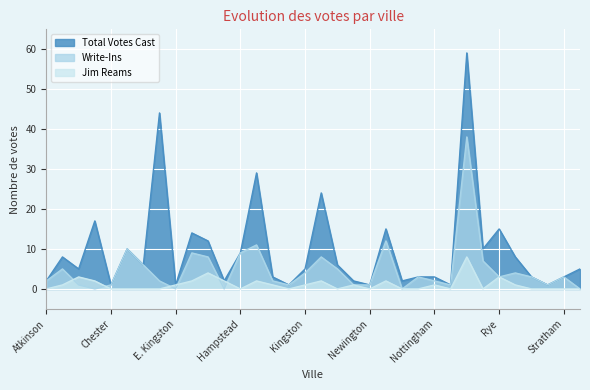

Rank the categories by Total Votes Cast value from lowest to highest.

Chester, E. Kingston, Kensington, Newington, Plaistow, S. Hampton, Atkinson, Fremont, Newfields, N. Hampton, Hampton Falls, Northwood, Nottingham, Seabrook, Stratham, Brentwood, Kingston, Windham, Deerfield, New Castle, Auburn, Salem, Hampstead, Danville, Raymond, Exeter, Epping, Newmarket, Rye, Candia, Londonderry, Hampton, Derry, Portsmouth